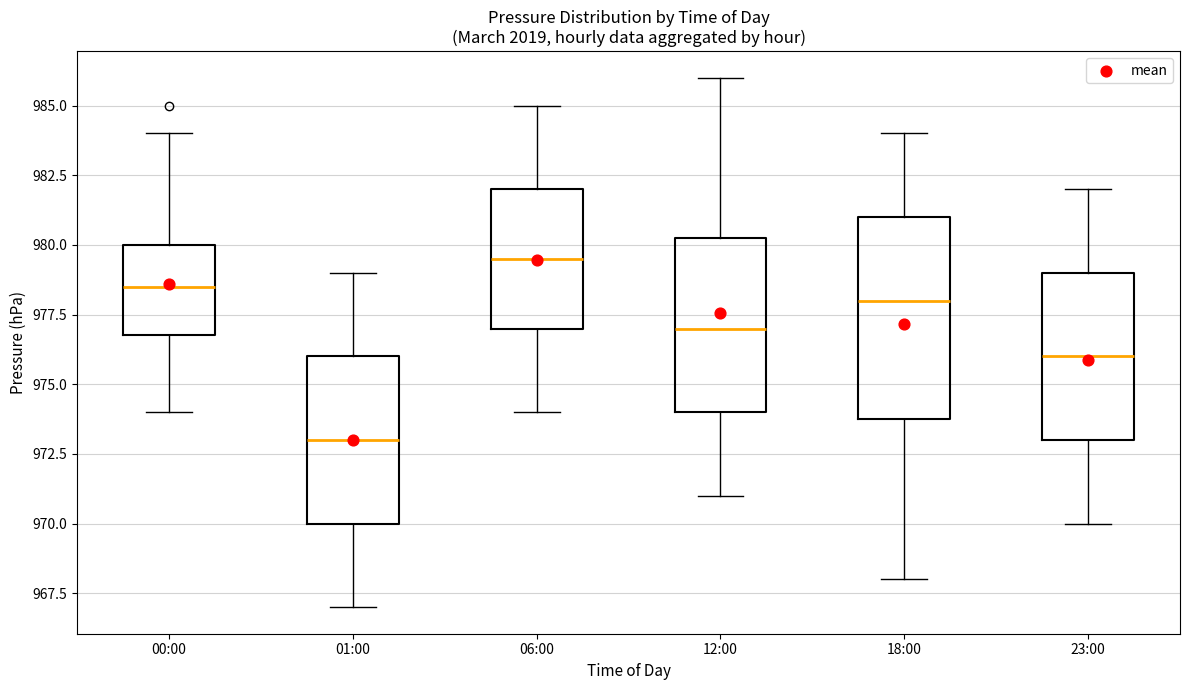

Reading left to right, transcribe this box plot: for each box, give where its median line is, the range the box spans, and where its two whiskers end, as read against the y-axis. The values are not printed on the chart, so give them approximately, as read against the axis.

00:00: median 978.5, box 977.0 to 980.0, whiskers 974.0 to 984.0
01:00: median 973.0, box 970.0 to 976.0, whiskers 967.0 to 979.0
06:00: median 979.5, box 977.0 to 982.0, whiskers 974.0 to 985.0
12:00: median 977.0, box 974.0 to 980.5, whiskers 971.0 to 986.0
18:00: median 978.0, box 974.0 to 981.0, whiskers 968.0 to 984.0
23:00: median 976.0, box 973.0 to 979.0, whiskers 970.0 to 982.0